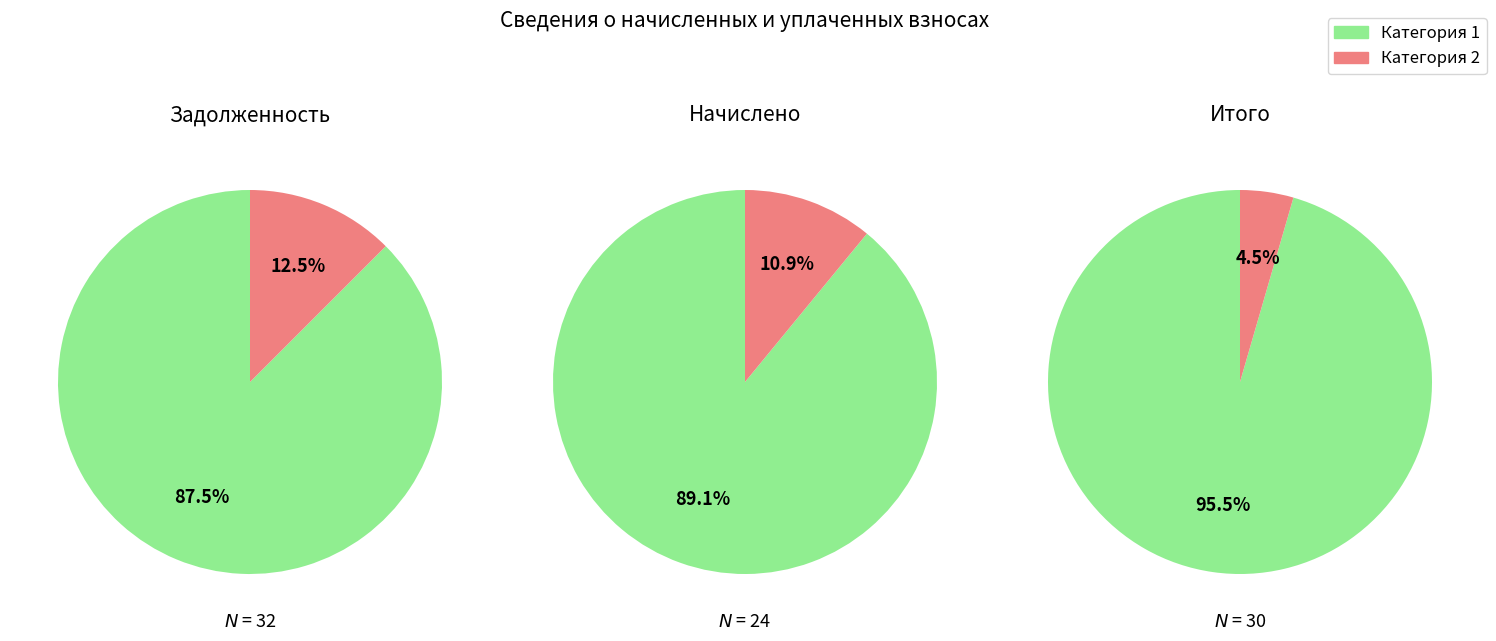

Is it true that 17 is 8% of the pie?

True